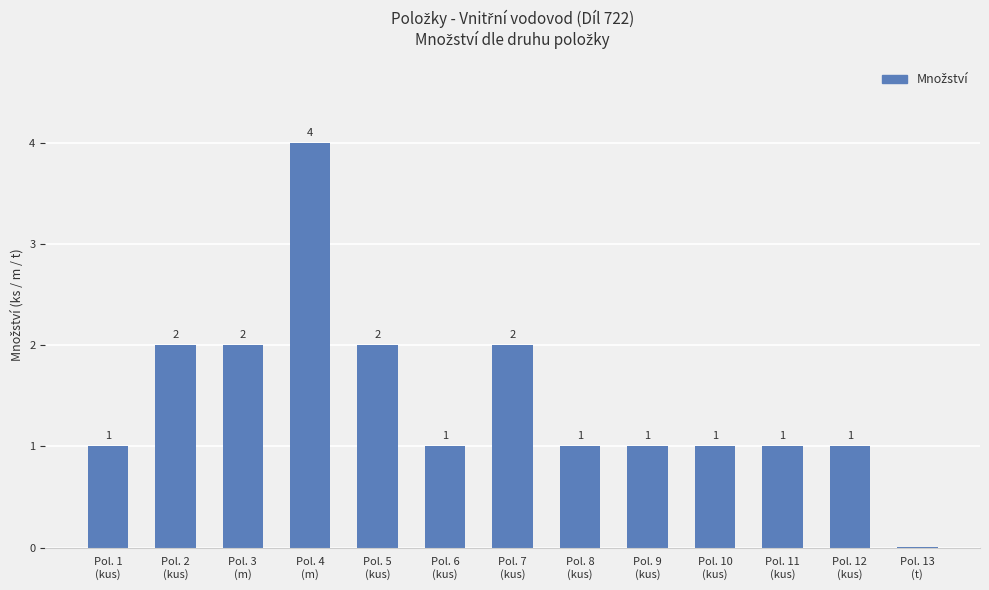

Which category has the highest value across all series?

Pol. 4
(m)